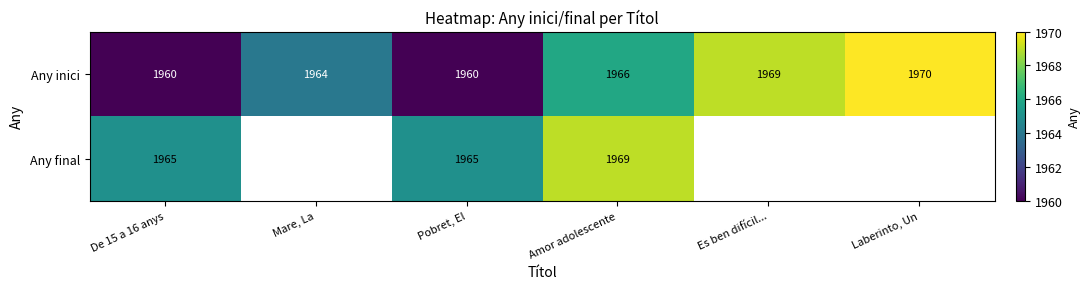

The Any inici series shows 2875 at Mare, La. True or false?

False